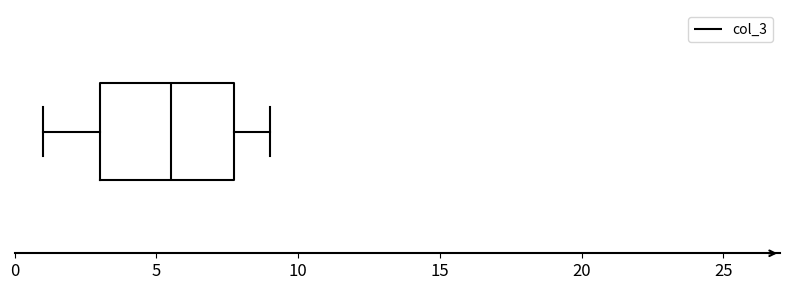

Where does the right whisker of the box end on the x-axis? The values are not printed on the chart, so give them approximately, as read against the axis.

9.0